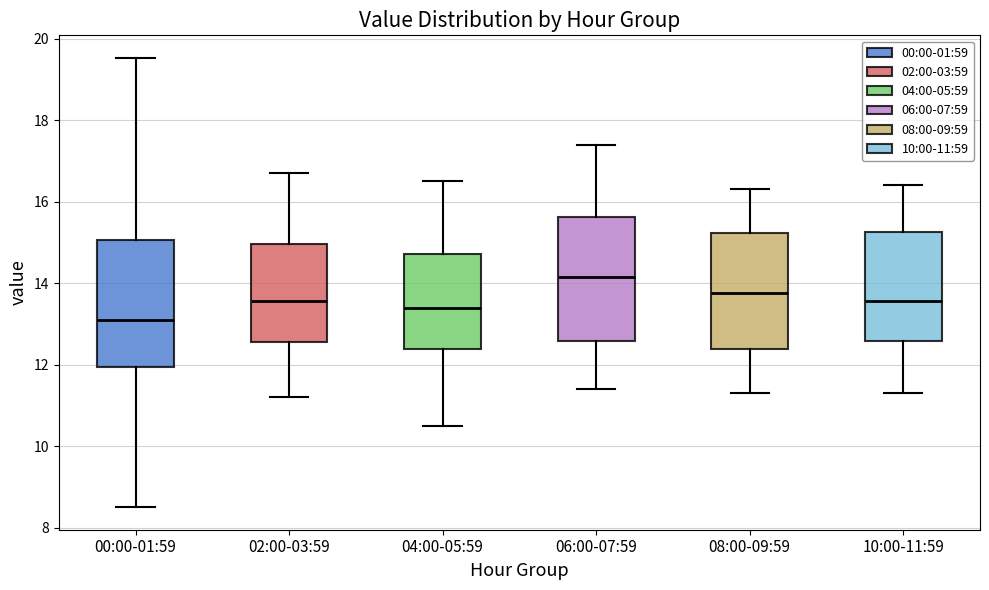

Where does the upper whisker of the box for 06:00-07:59 end on the y-axis? The values are not printed on the chart, so give them approximately, as read against the axis.

17.4